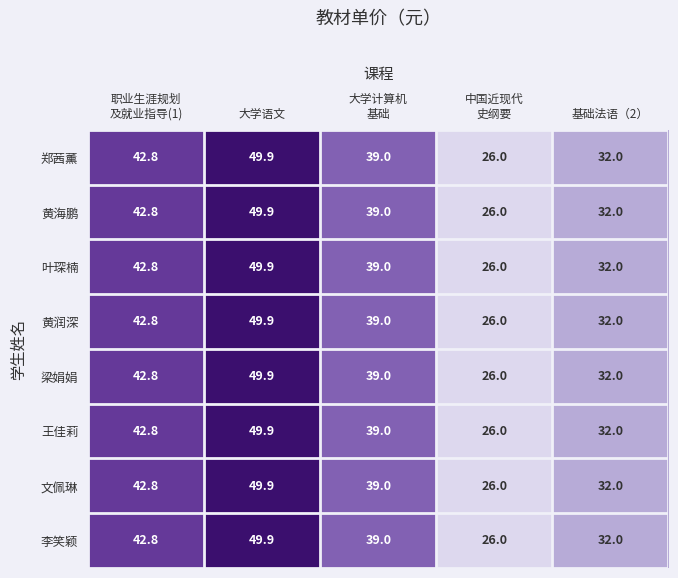

At which category does the chart reach its minimum across all series?

中国近现代
史纲要